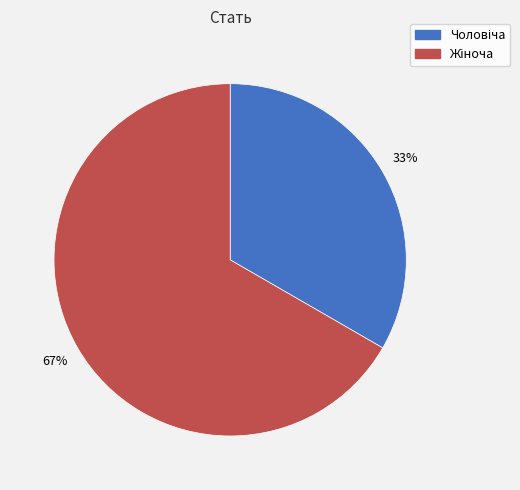

Does any single category account for the majority?

Yes